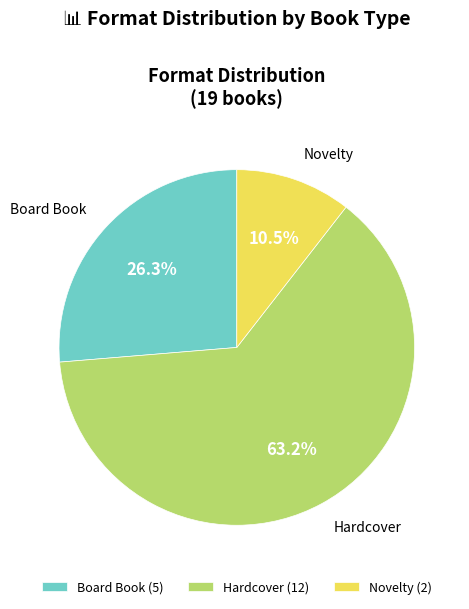

To the nearest percent, what percentage of the pie is Hardcover?

63%